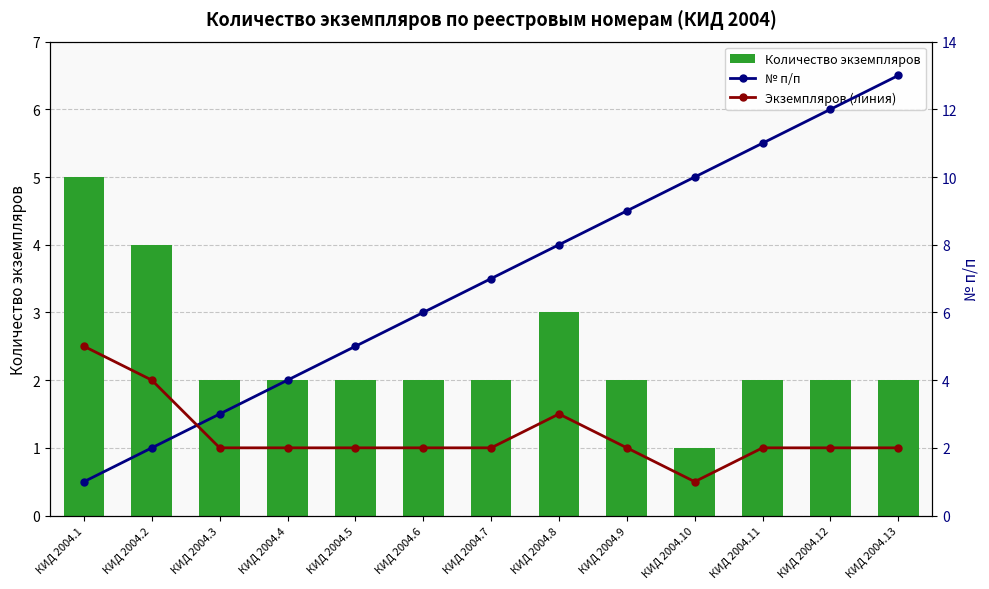

What is the highest value of the Экземпляров (линия) series?

5